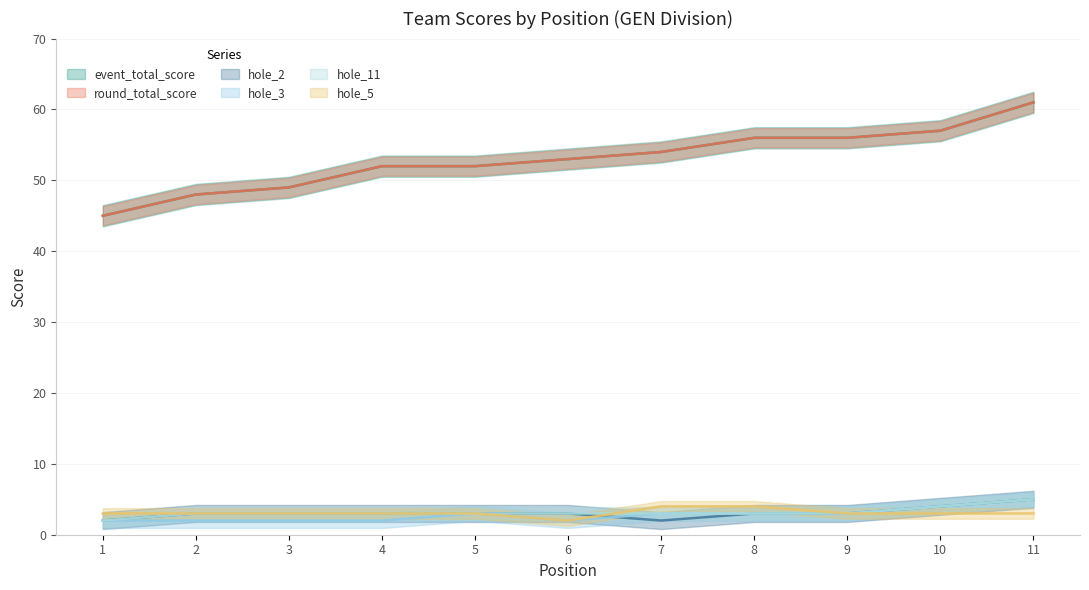

What are all the series names shown in the legend?

event_total_score, round_total_score, hole_2, hole_3, hole_11, hole_5